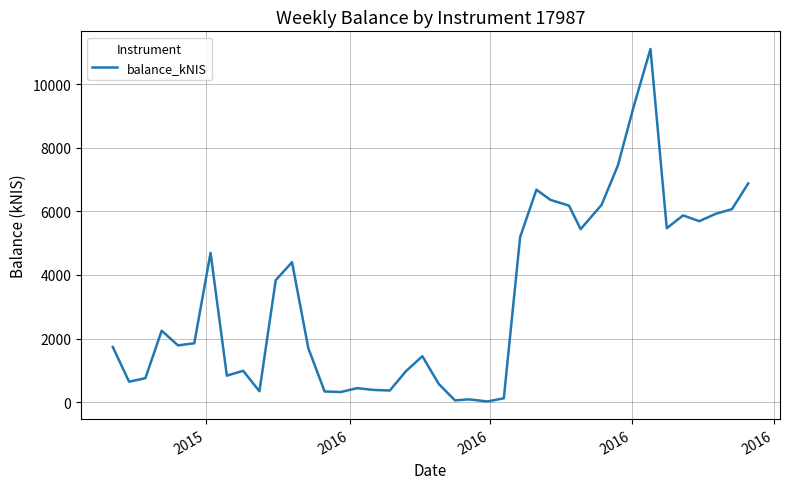

Does the chart have visible grid lines?

Yes